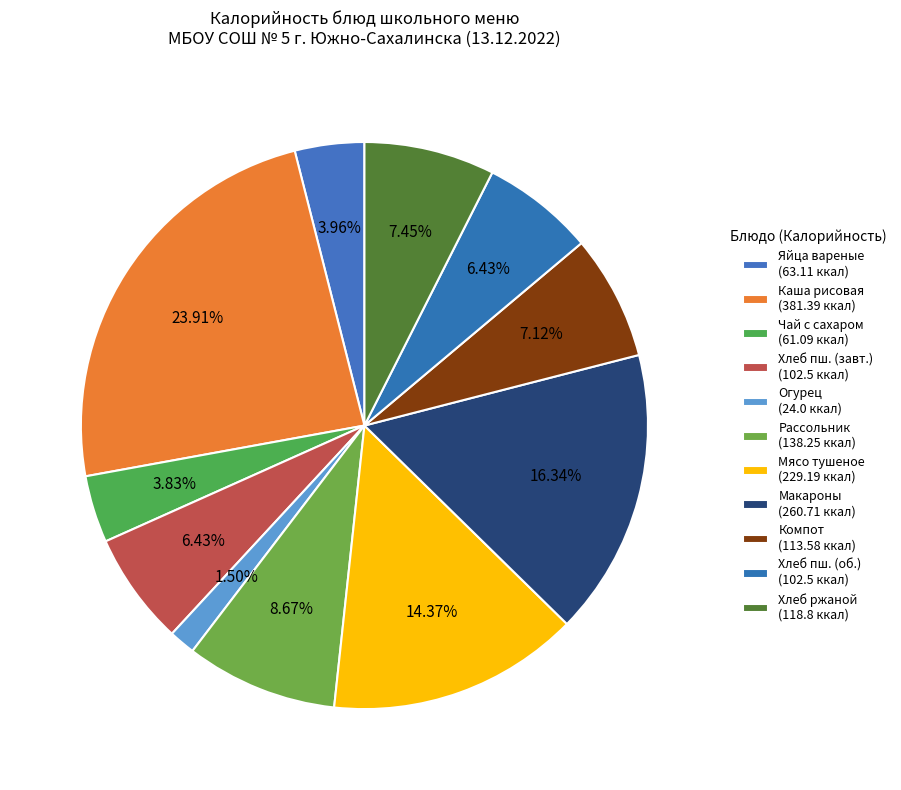

Count the number of slices in the pie.

11